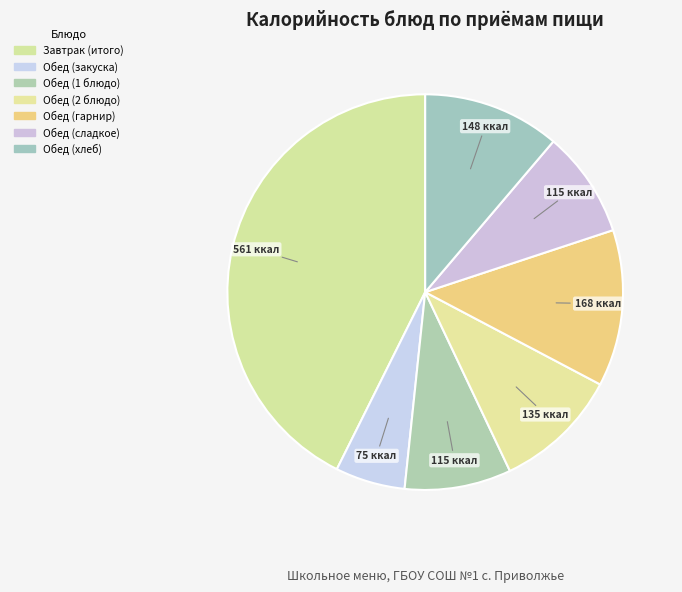

Is it true that Обед (хлеб) is 11% of the pie?

True